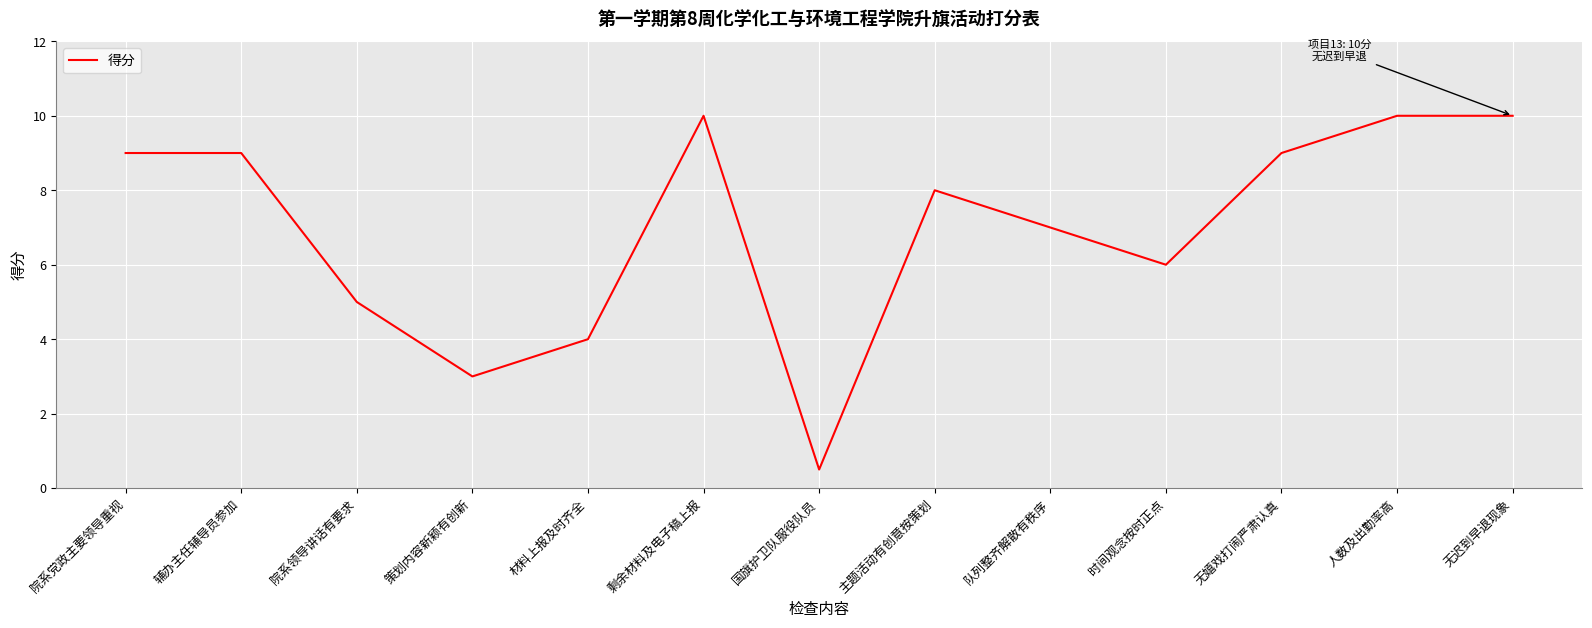

What is the approximate value at 主题活动有创意按策划?

8.0